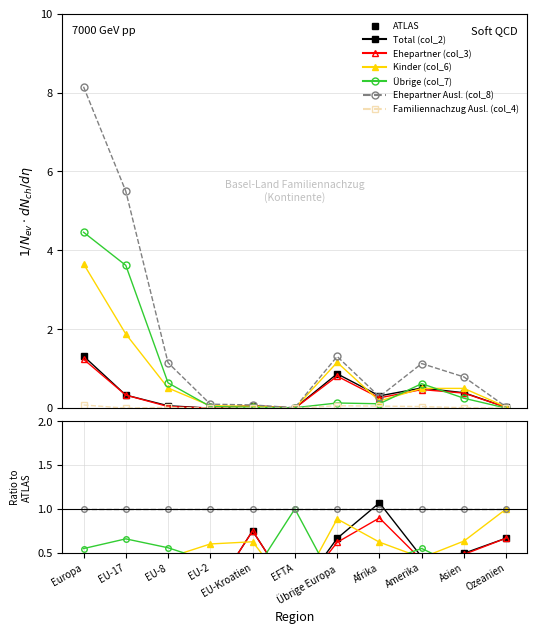

Does the chart have visible grid lines?

Yes